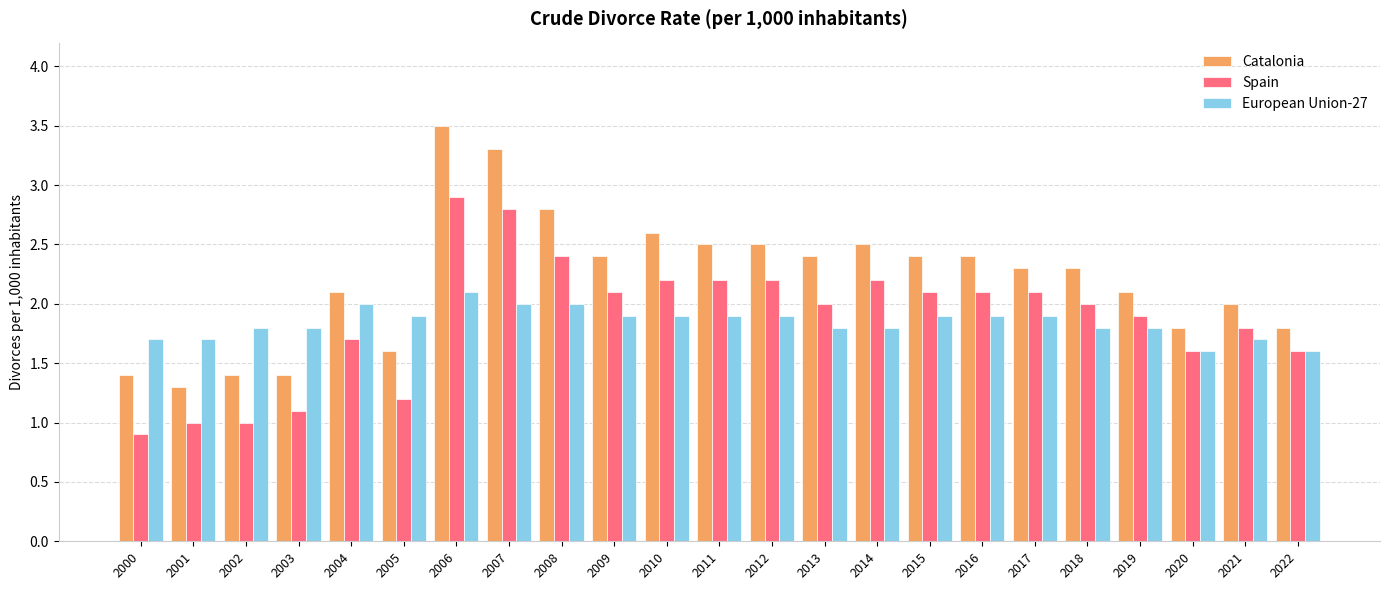

Reading right to left, extract all data points from this chart.

Catalonia: 1.8	2.0	1.8	2.1	2.3	2.3	2.4	2.4	2.5	2.4	2.5	2.5	2.6	2.4	2.8	3.3	3.5	1.6	2.1	1.4	1.4	1.3	1.4
Spain: 1.6	1.8	1.6	1.9	2.0	2.1	2.1	2.1	2.2	2.0	2.2	2.2	2.2	2.1	2.4	2.8	2.9	1.2	1.7	1.1	1.0	1.0	0.9
European Union-27: 1.6	1.7	1.6	1.8	1.8	1.9	1.9	1.9	1.8	1.8	1.9	1.9	1.9	1.9	2.0	2.0	2.1	1.9	2.0	1.8	1.8	1.7	1.7